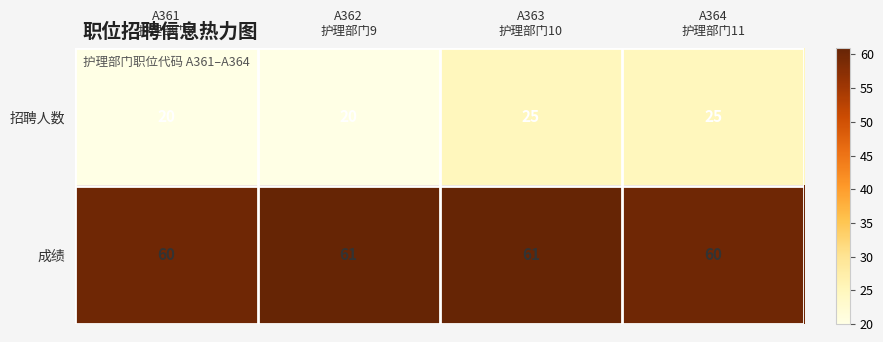

Rank the series by their maximum value, from highest to lowest.

成绩, 招聘人数